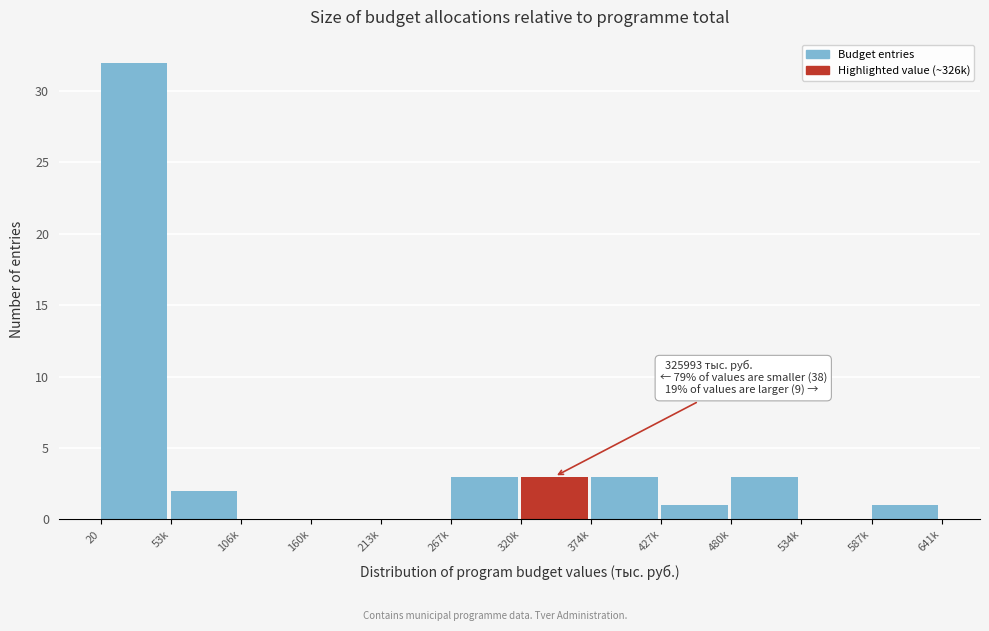

Reading left to right, list all the values displayed in this chart.

20=32	53k=2	106k=0	160k=0	213k=0	267k=3	320k=3	374k=3	427k=1	480k=3	534k=0	587k=1